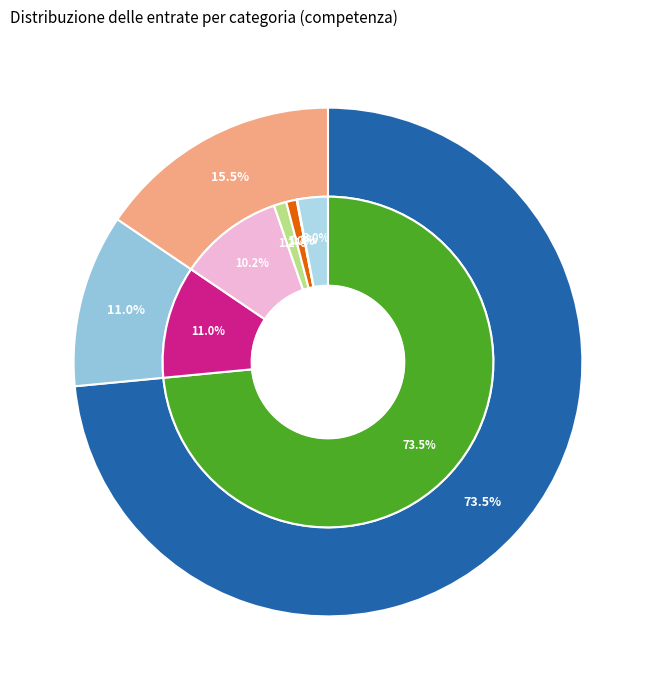

What is the smallest slice in the pie chart?

Trasferimenti correnti